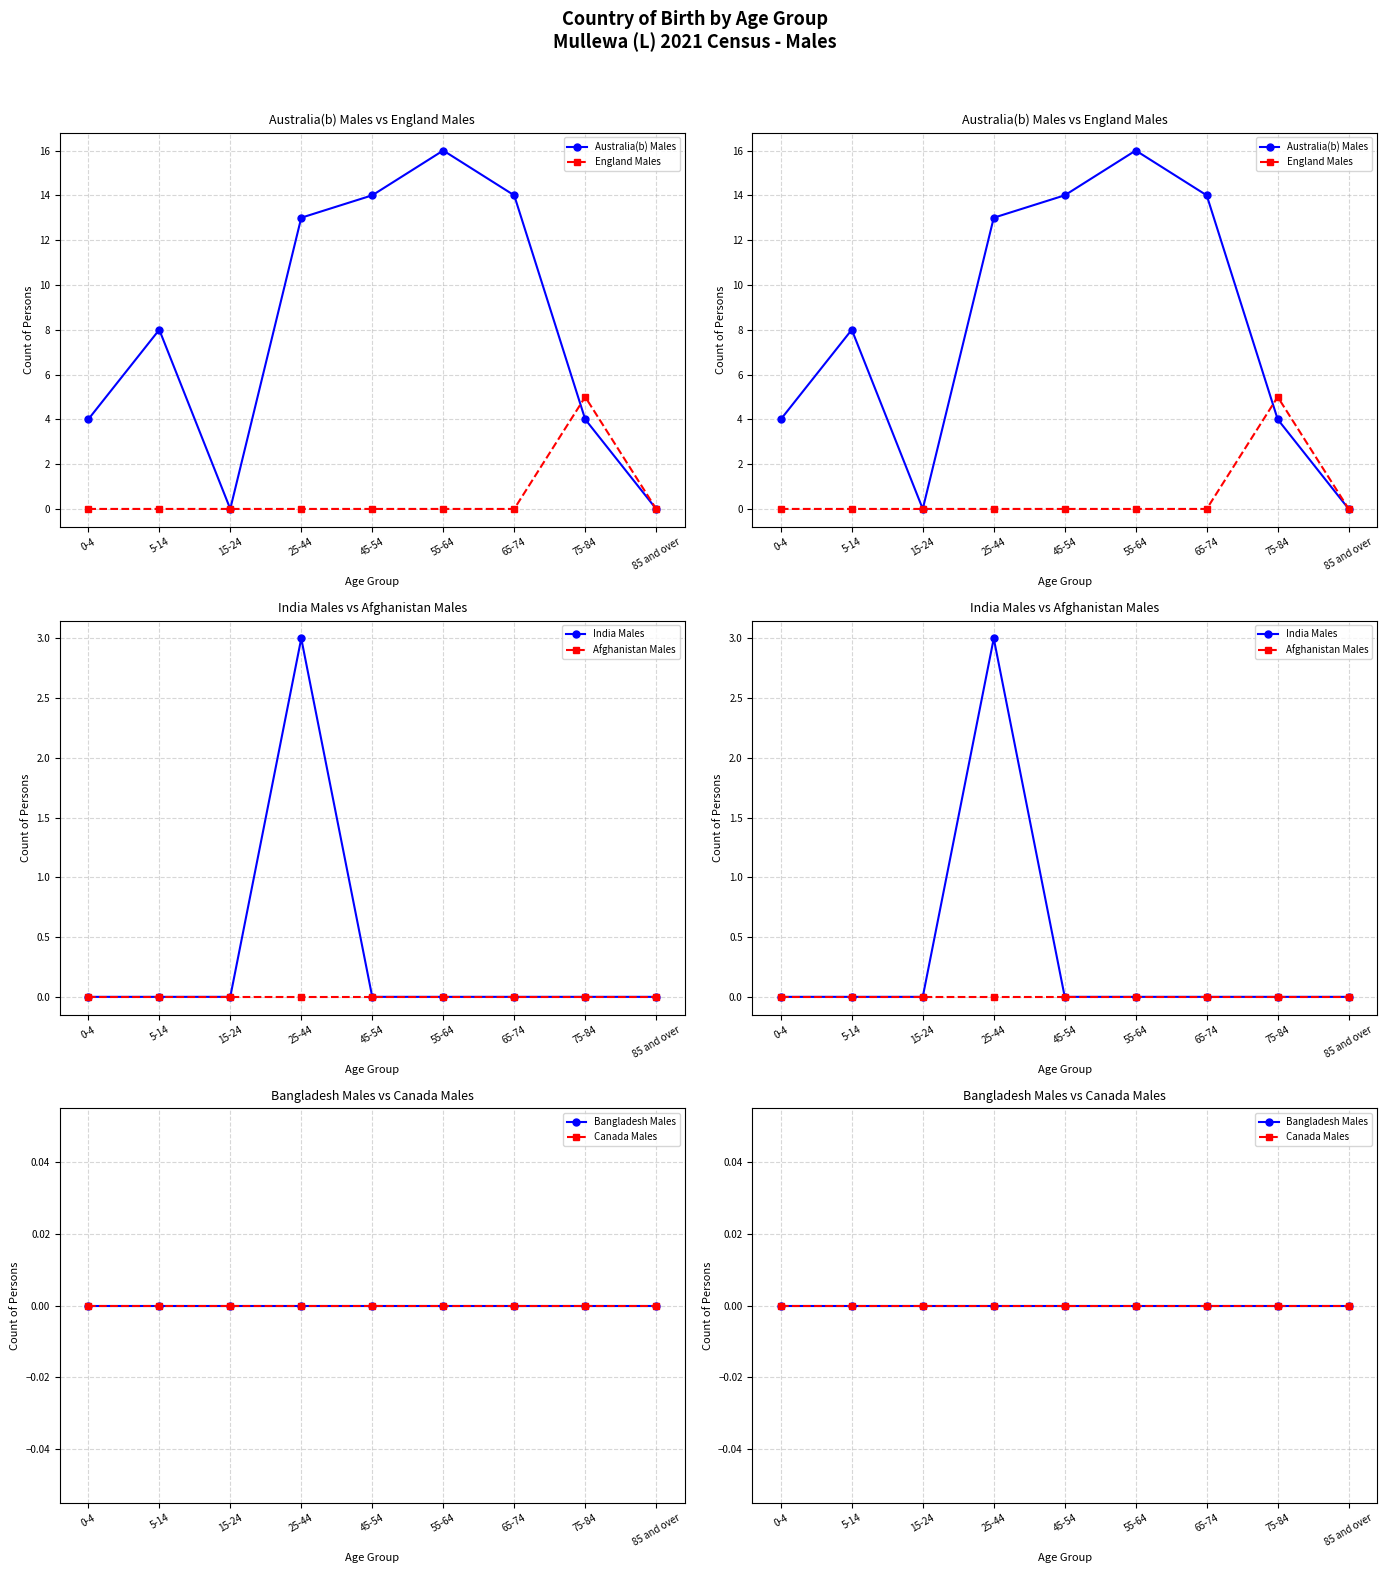

At which category is the sum across all series the highest?

25-44